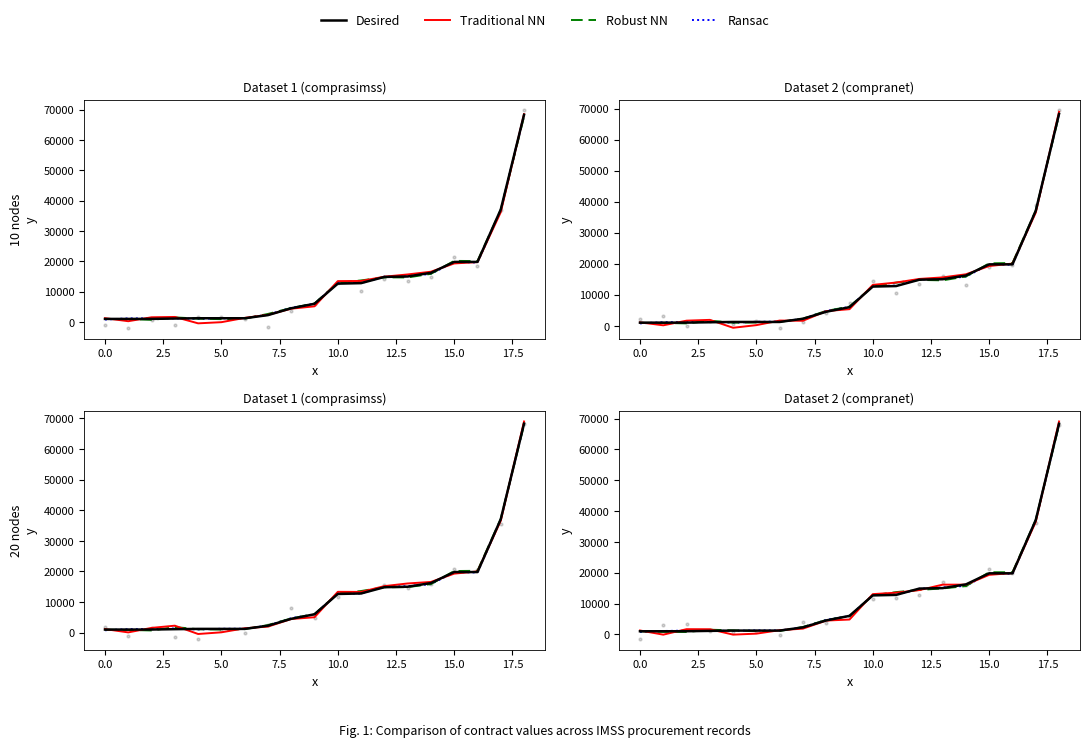

Is the value of Traditional NN at 11 greater than the value of Desired at 14?

No